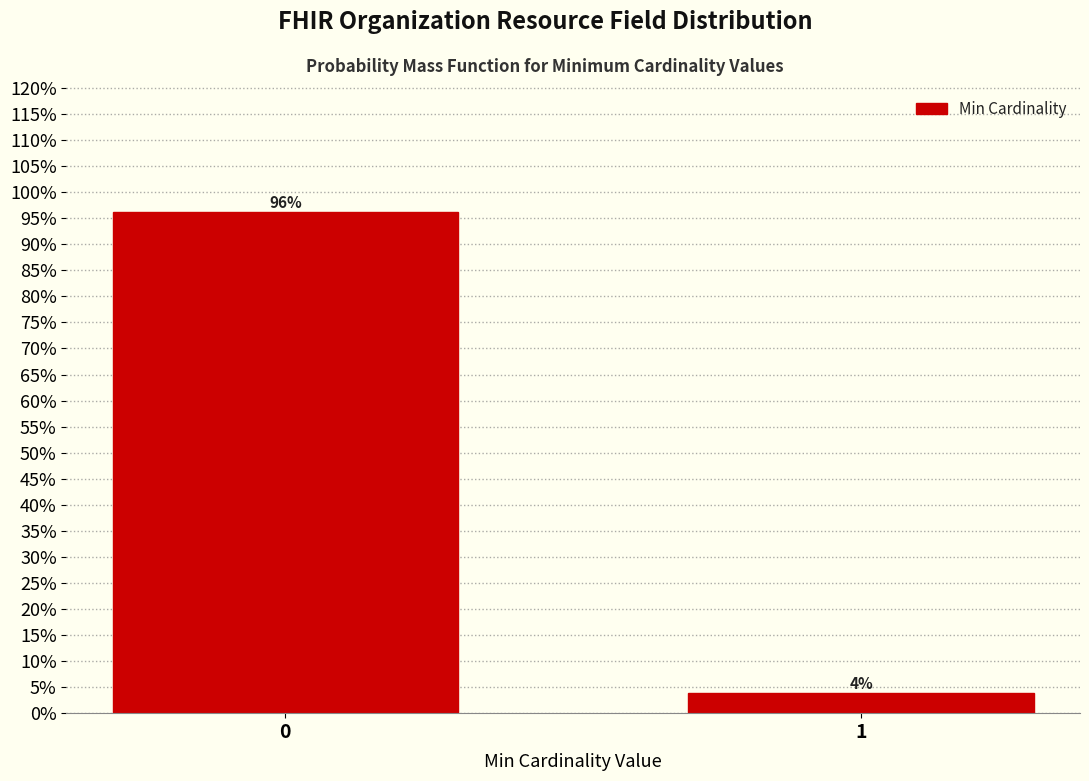

Are the bars horizontal?

No